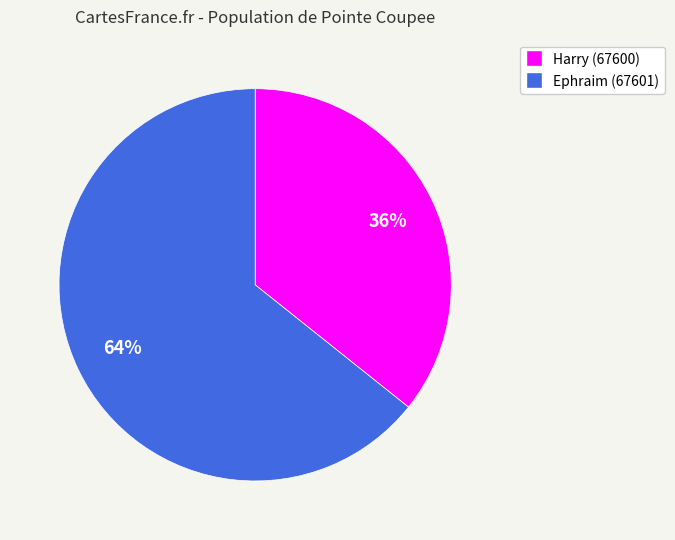

Which category accounts for the majority?

Ephraim (67601)